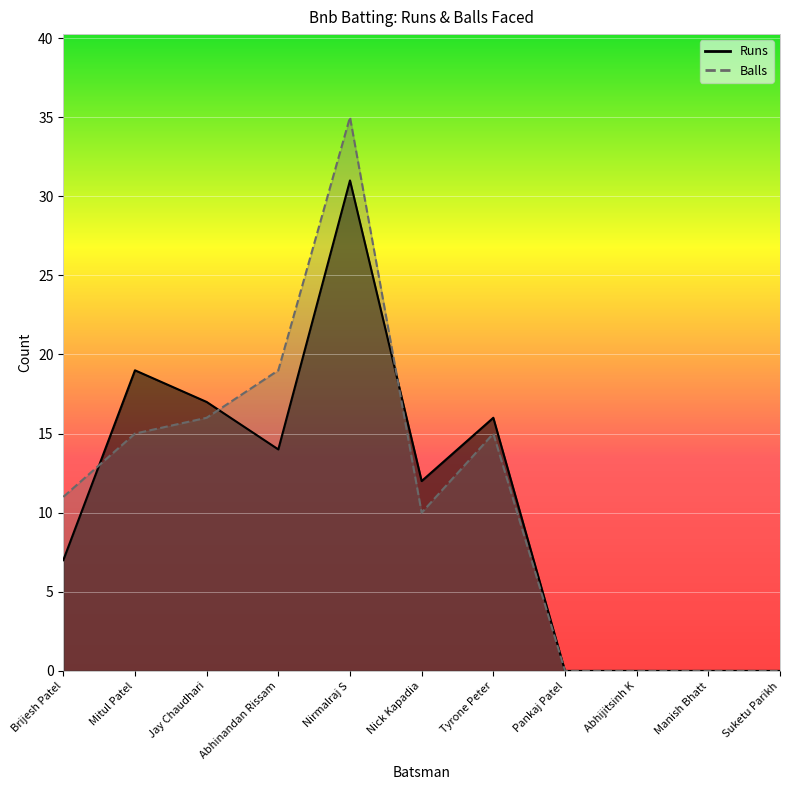

How many lines are shown in the chart?

2